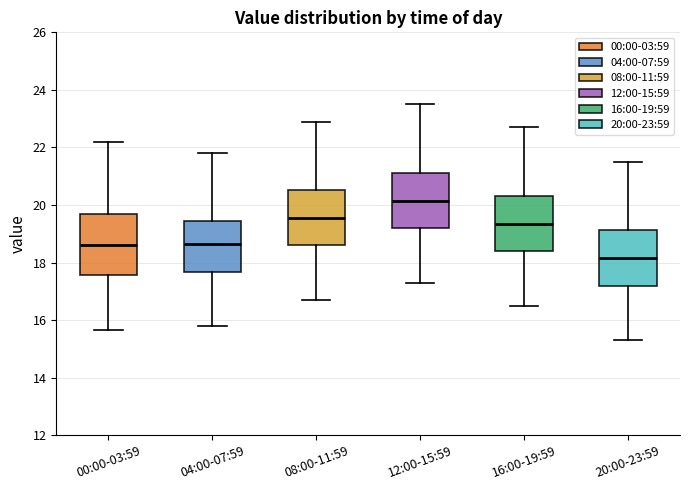

Reading left to right, transcribe this box plot: for each box, give where its median line is, the range the box spans, and where its two whiskers end, as read against the y-axis. The values are not printed on the chart, so give them approximately, as read against the axis.

00:00-03:59: median 18.6, box 17.6 to 19.6, whiskers 15.6 to 22.2
04:00-07:59: median 18.6, box 17.6 to 19.4, whiskers 15.8 to 21.8
08:00-11:59: median 19.6, box 18.6 to 20.6, whiskers 16.8 to 23.0
12:00-15:59: median 20.2, box 19.2 to 21.2, whiskers 17.4 to 23.6
16:00-19:59: median 19.4, box 18.4 to 20.4, whiskers 16.6 to 22.8
20:00-23:59: median 18.2, box 17.2 to 19.2, whiskers 15.4 to 21.6